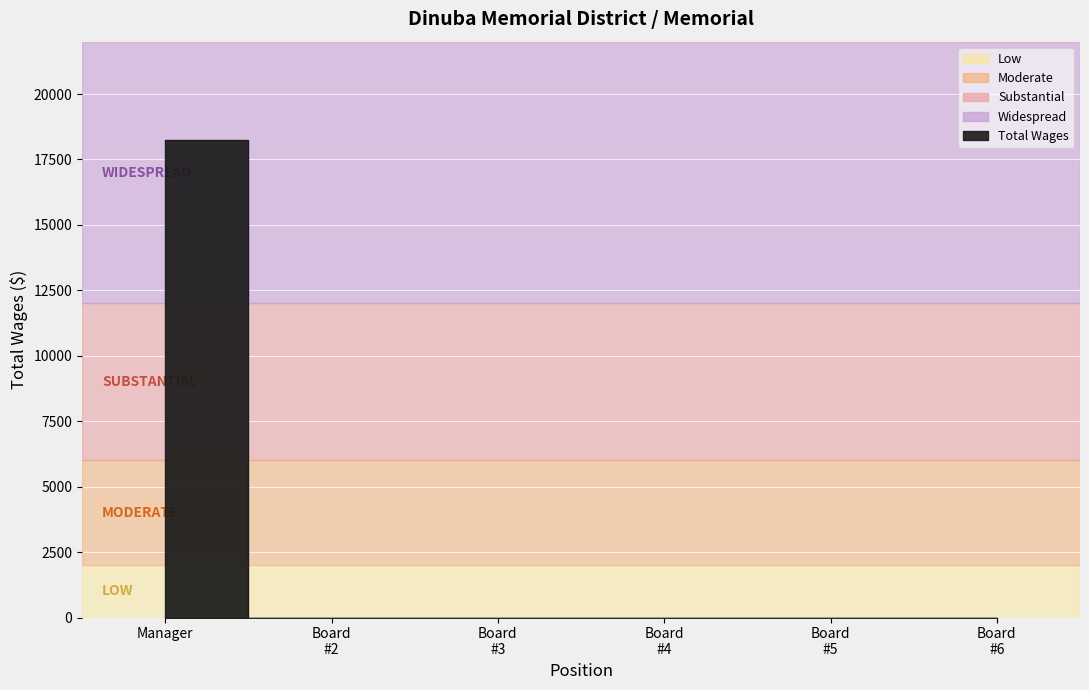

True or false: there are more than 1 points higher than both neighbors.

False